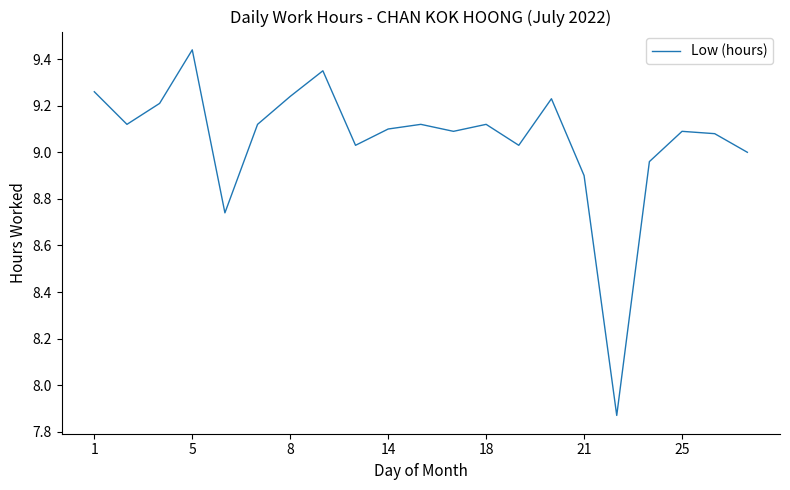

What is the difference between the maximum and minimum values?

1.6